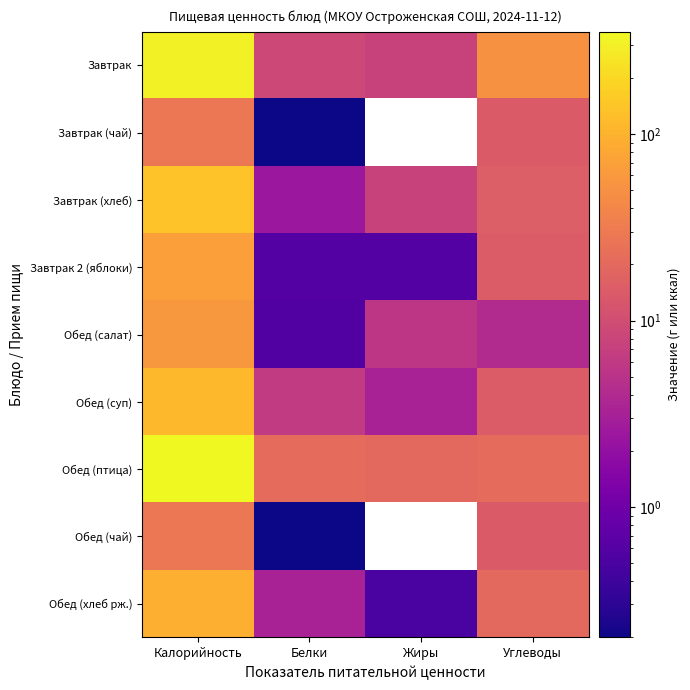

At which category does the chart reach its peak across all series?

Калорийность